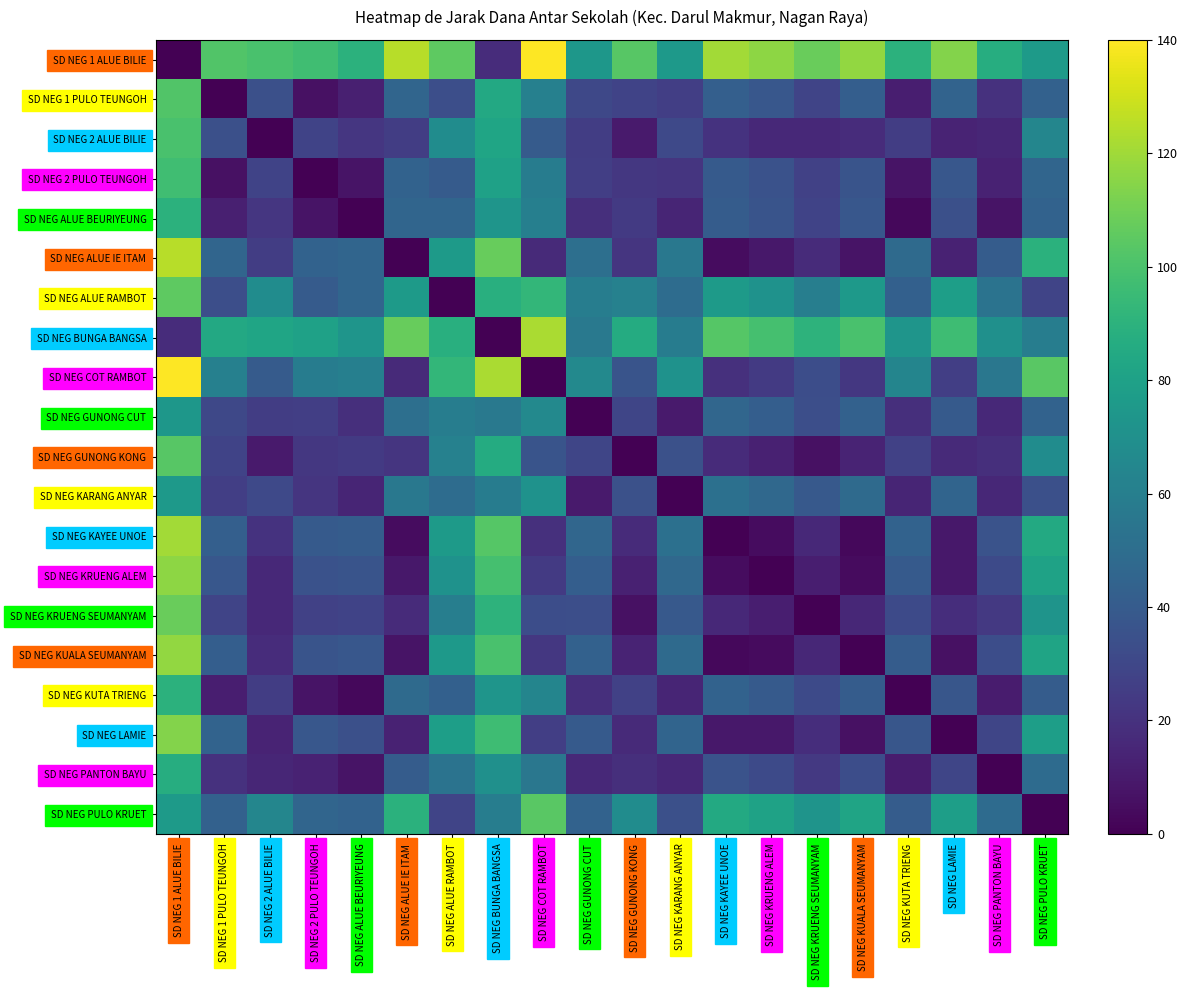

How many series are shown in this chart?

20